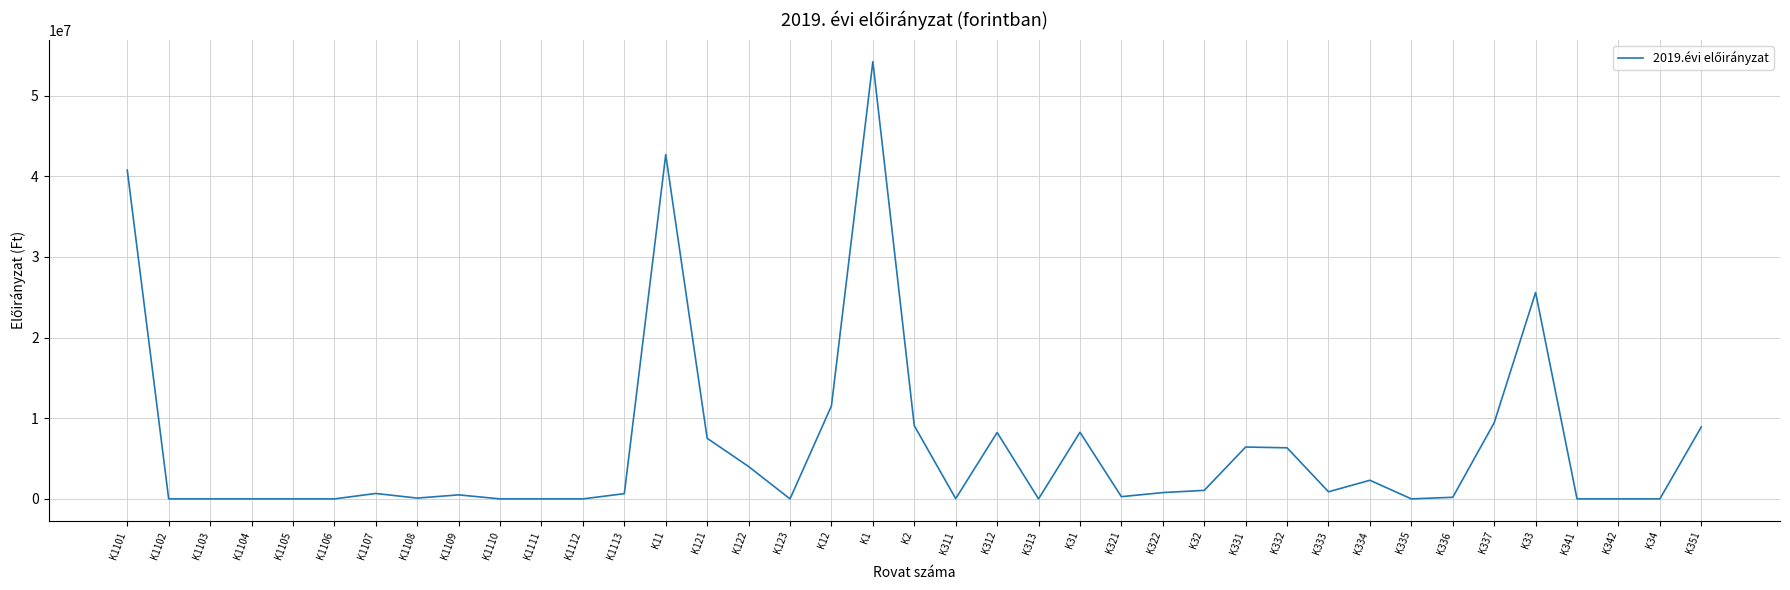

True or false: the data shows 34304711 at K1105.

False